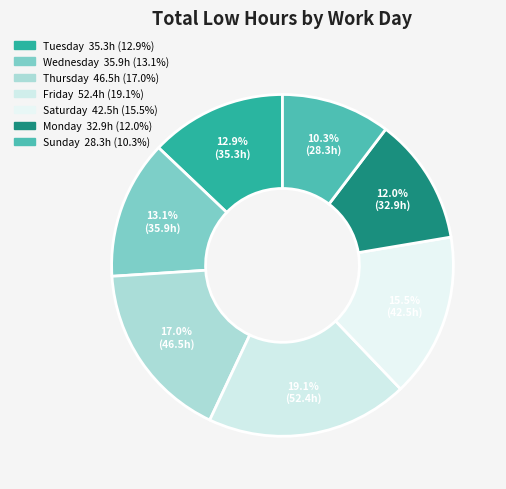

How many segments does this pie chart have?

7